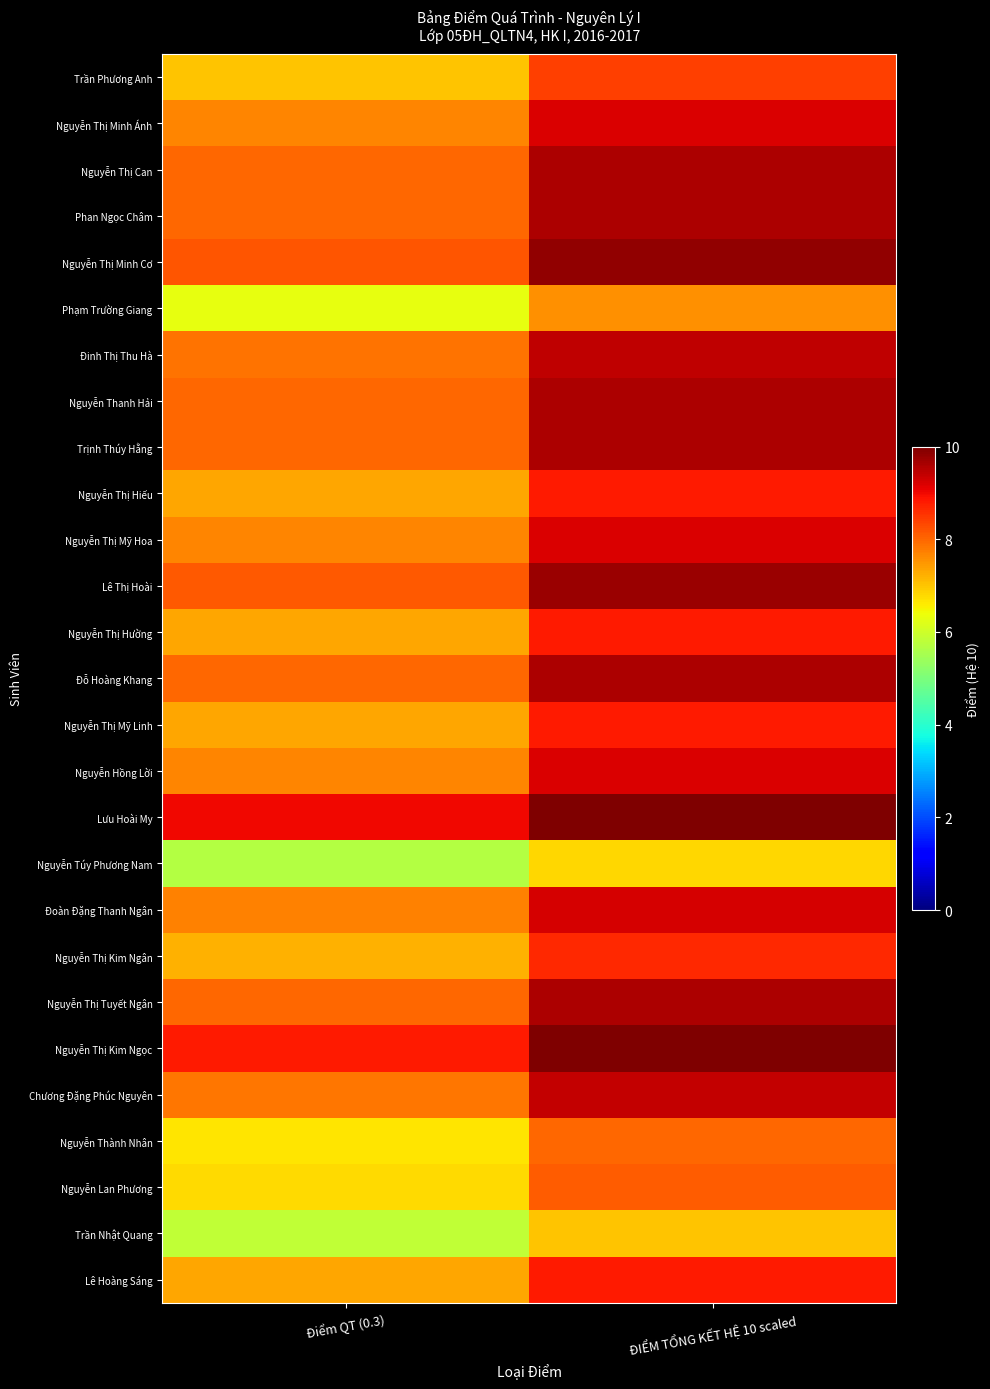

How many series are shown in this chart?

27